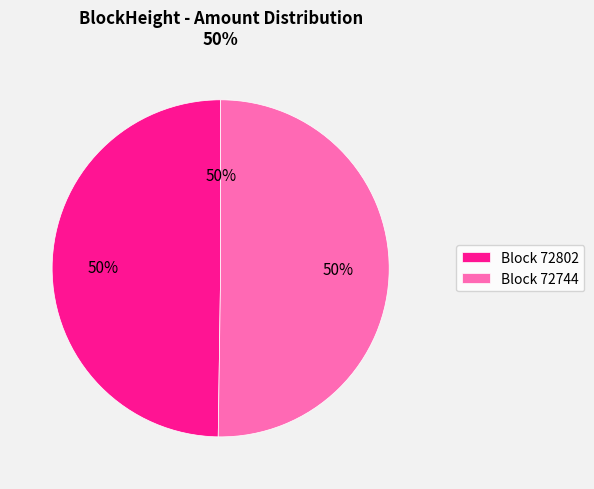

What percentage is NOT represented by 72802?

50.2%